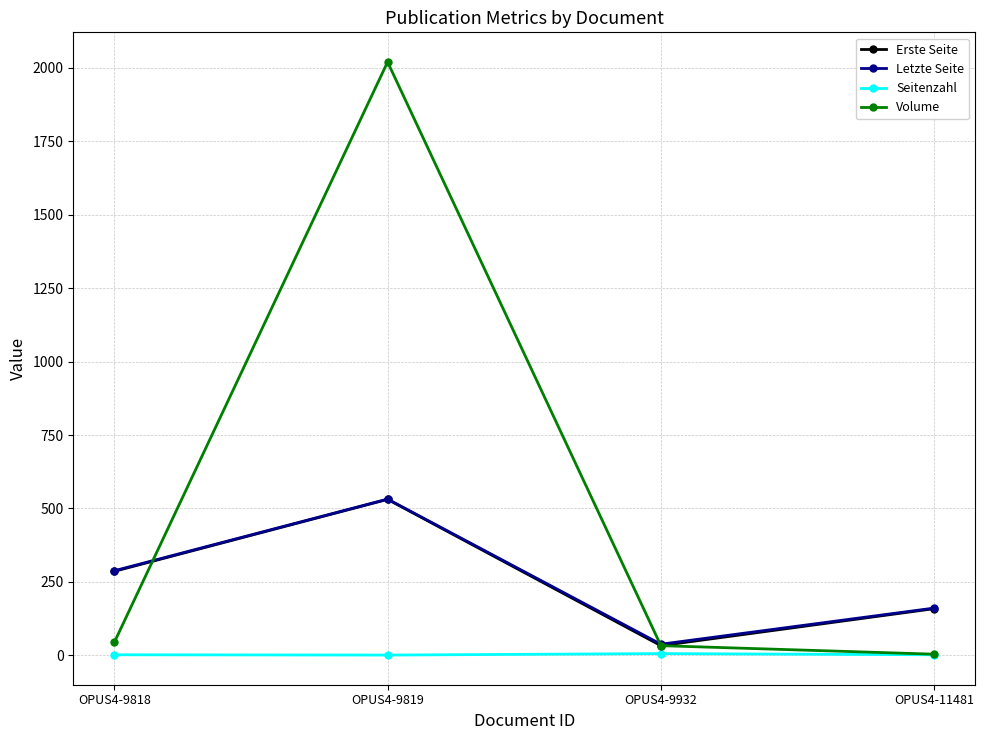

What value does the Seitenzahl series have at OPUS4-9818?

2